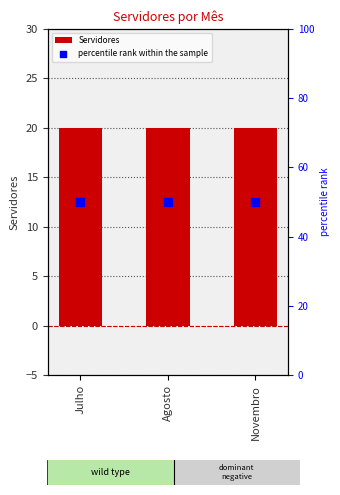

What are all the series names shown in the legend?

Servidores, percentile rank within the sample